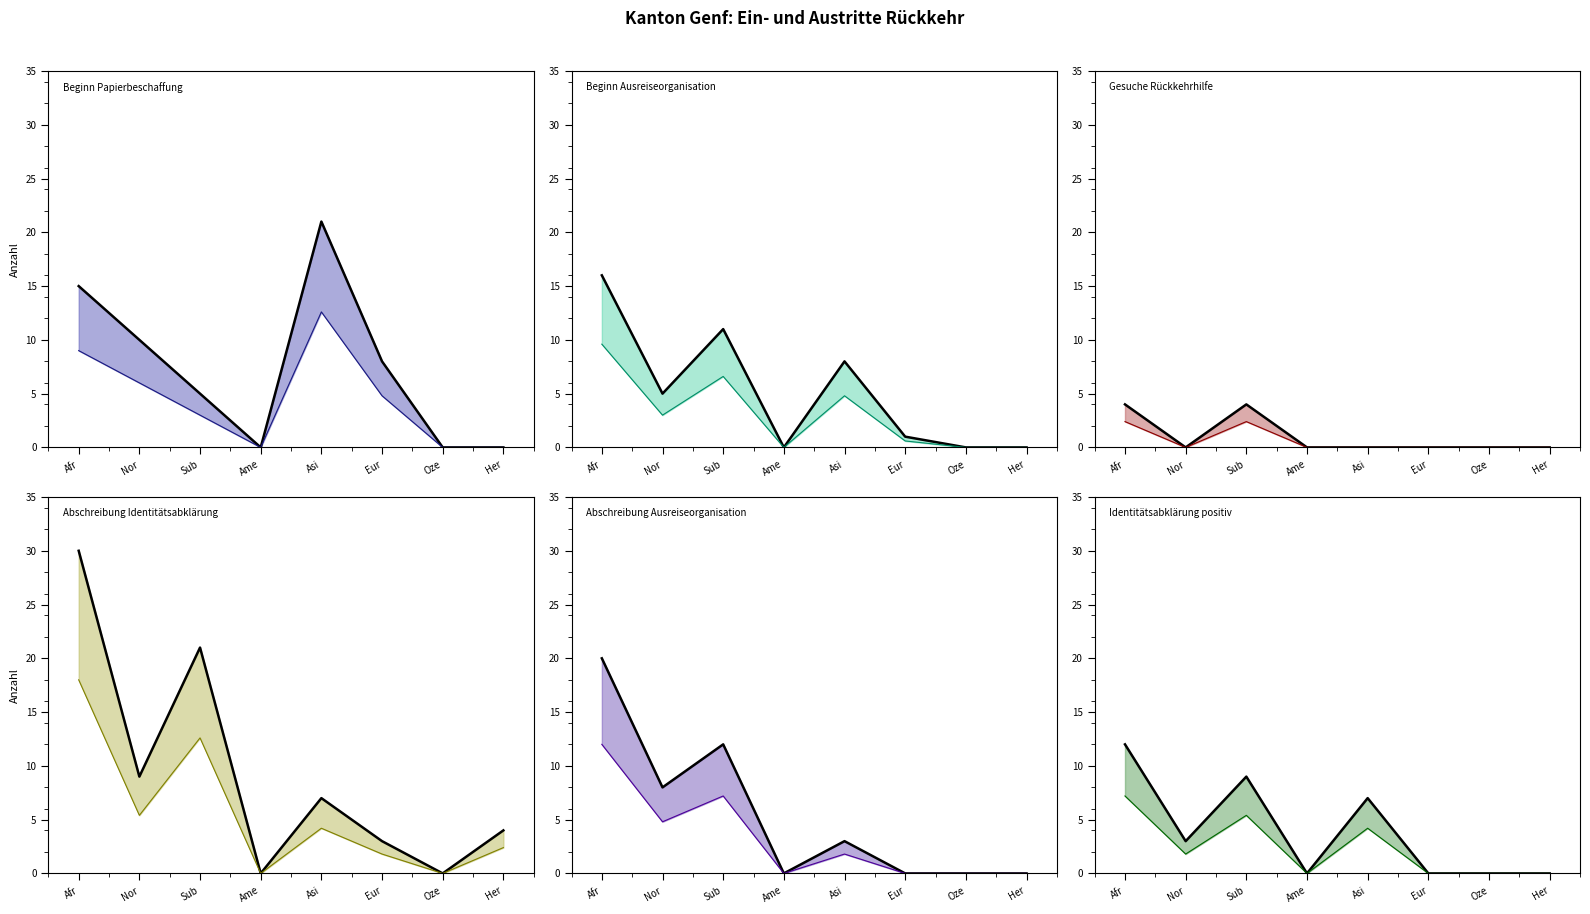

What is the sum of all Beginn Papierbeschaffung (col_5) values?

59